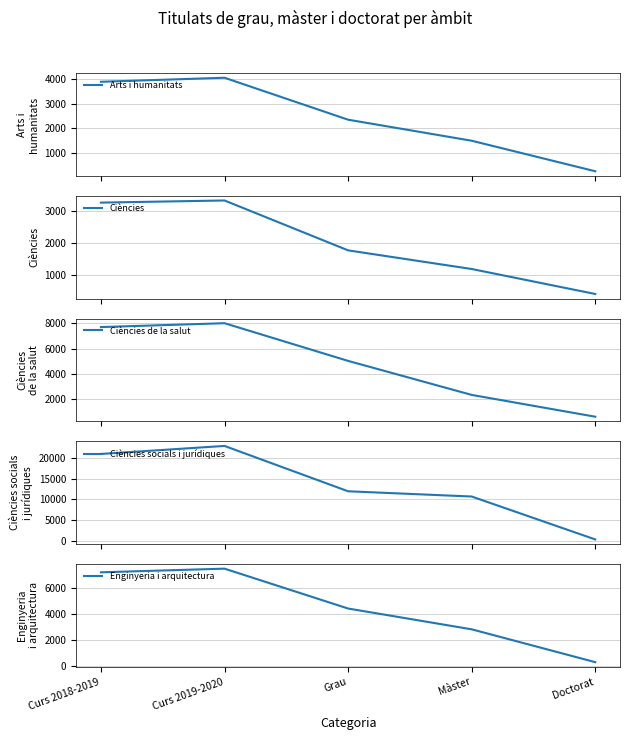

True or false: Ciències socials i jurídiques and Arts i humanitats intersect in this chart.

False